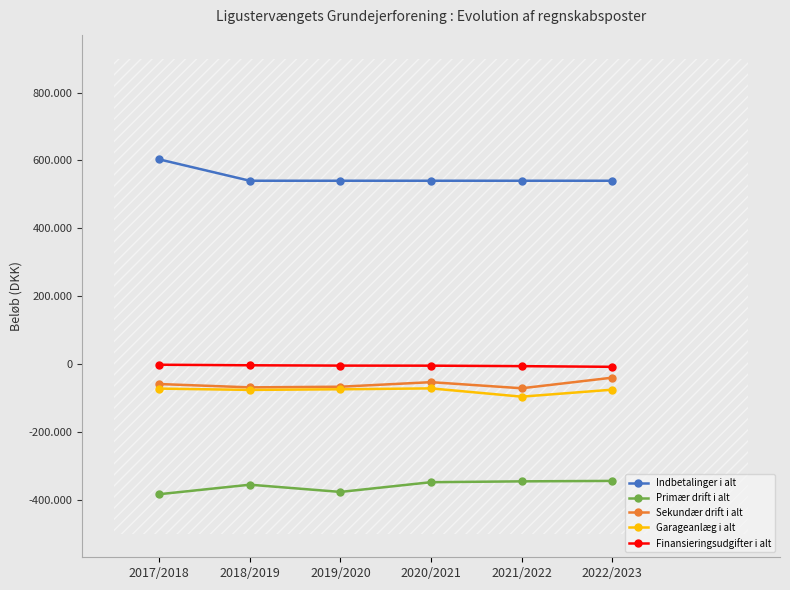

What is the sum of the Garageanlæg i alt values at 2019/2020 and 2020/2021?

-146826.7